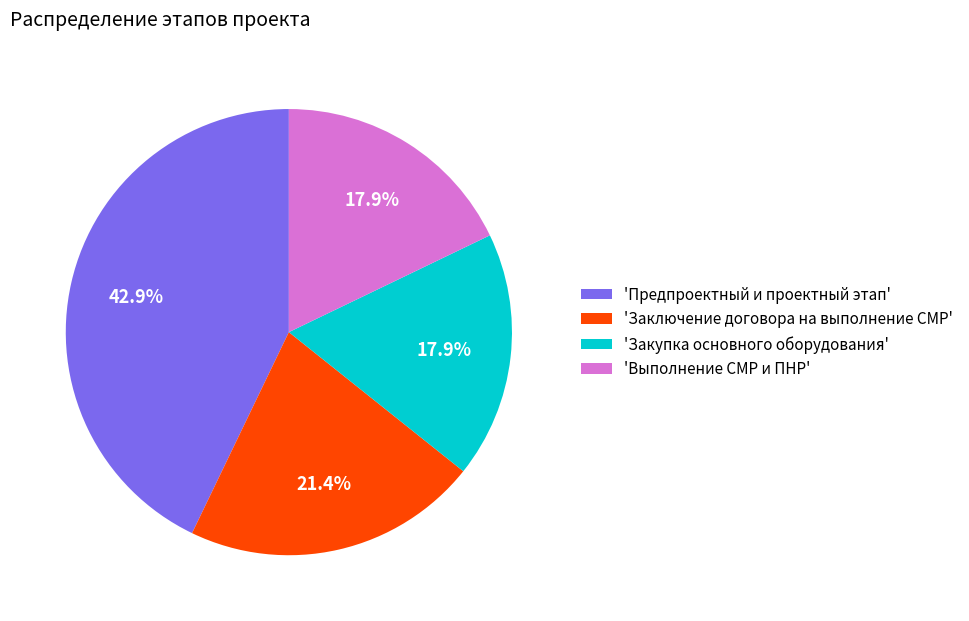

What portion of the pie excludes 'Закупка основного оборудования'?

82.1%